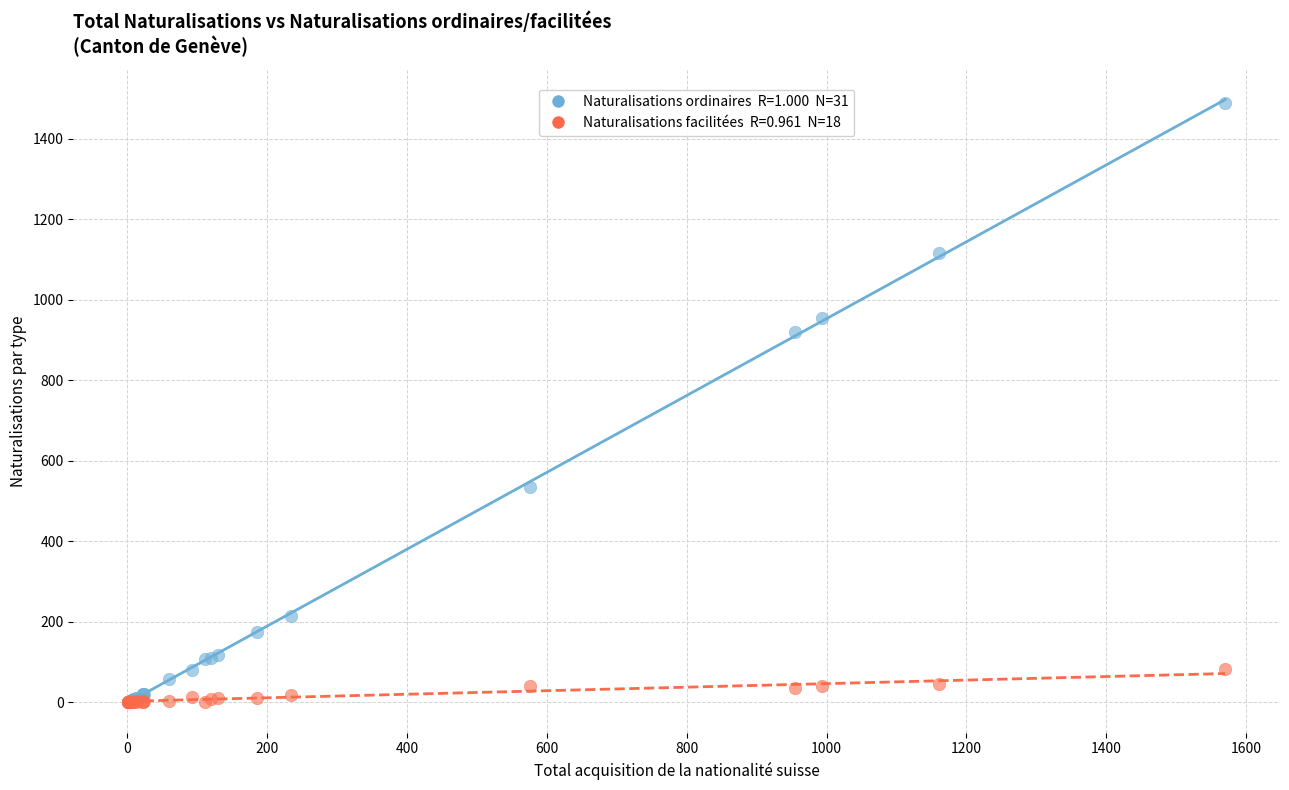

Across all series, what Y value is closest to 744?

920